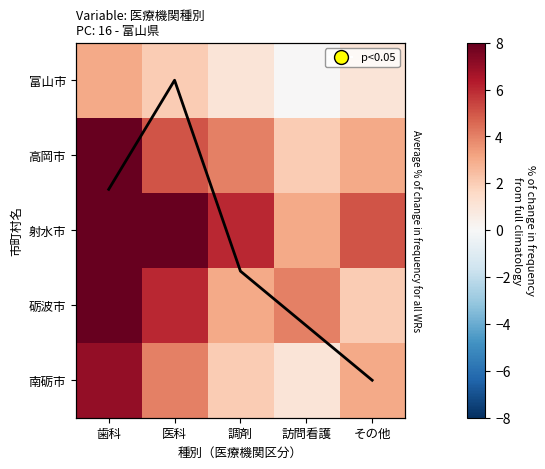

Between 歯科 and 訪問看護, which series saw the biggest shift?

射水市